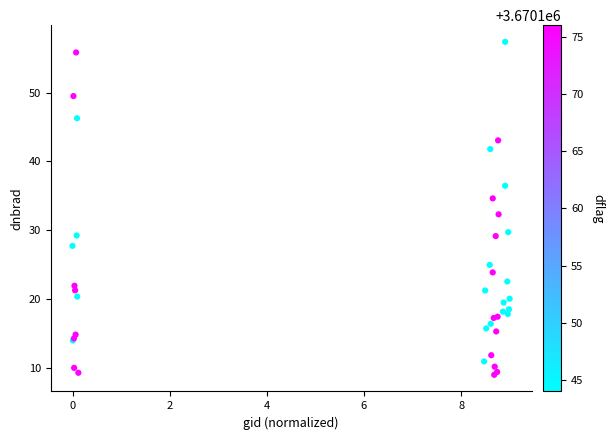

What Y value in the scatter plot is closest to 33?

32.3